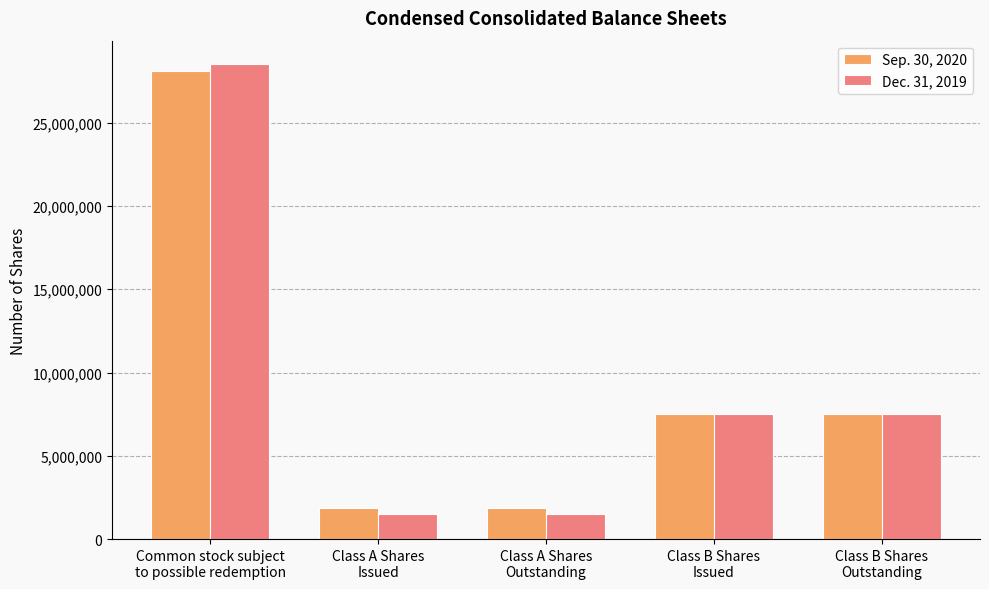

Reading left to right, what are all the values shown in this chart?

Sep. 30, 2020: 28129612	1885388	1885388	7503750	7503750
Dec. 31, 2019: 28504462	1510538	1510538	7503750	7503750